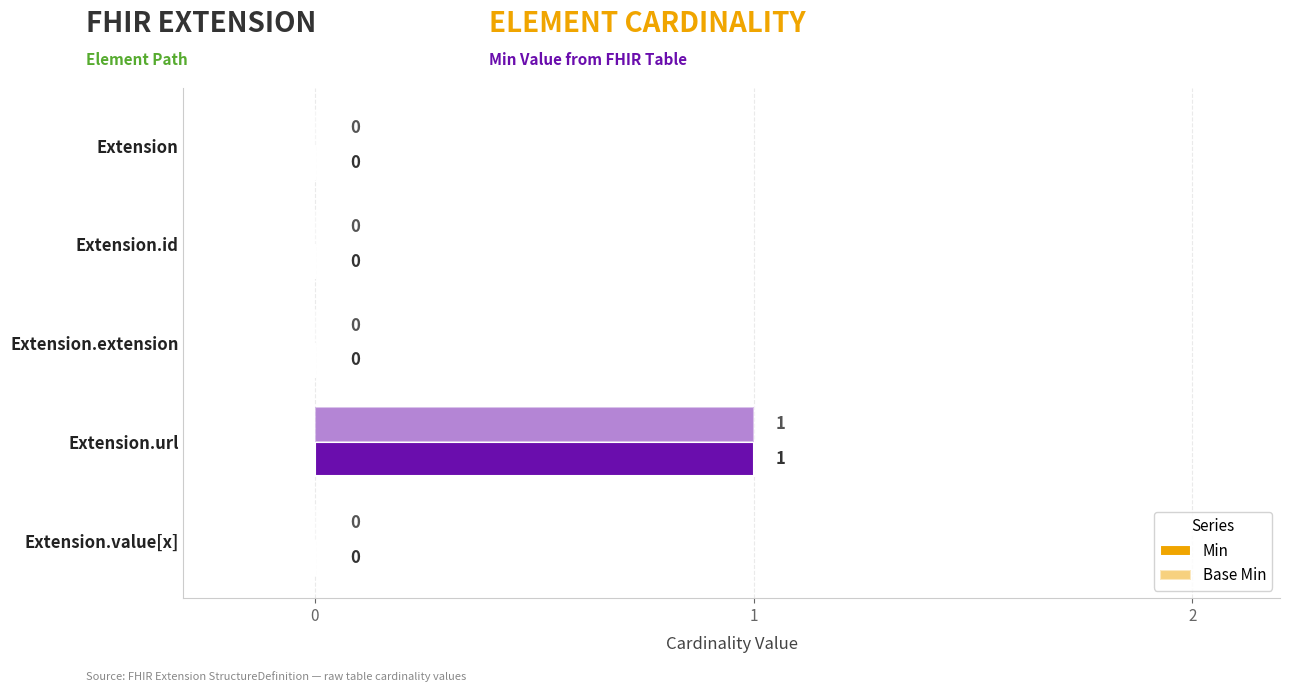

Count the number of categories in the chart.

5